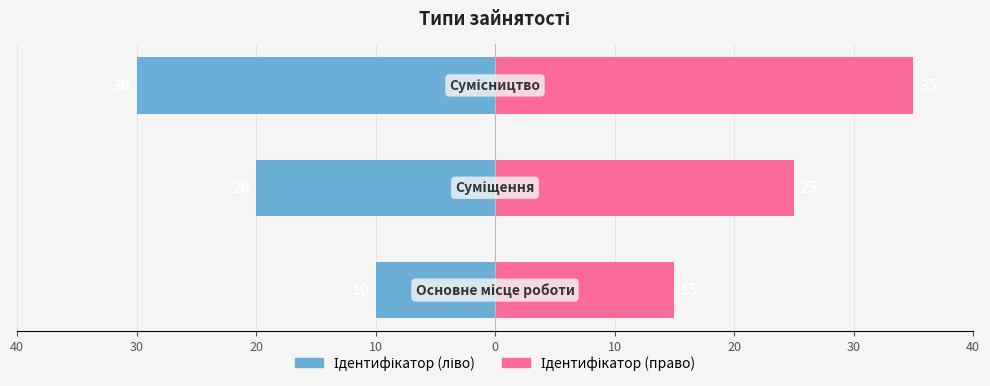

Which series changed the most between 30 and 20?

Ідентифікатор (ліво)